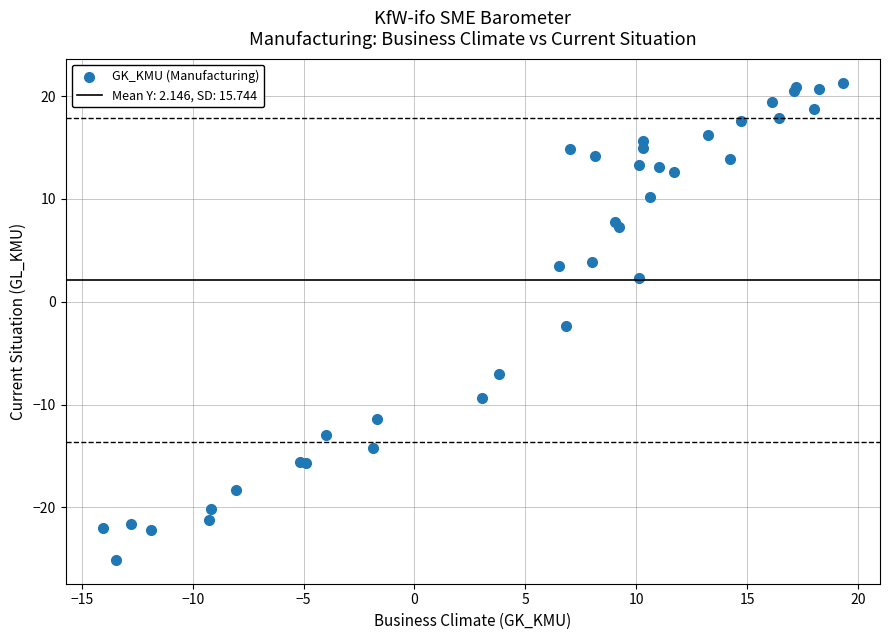

What Y value in the scatter plot is closest to -1?

-2.4